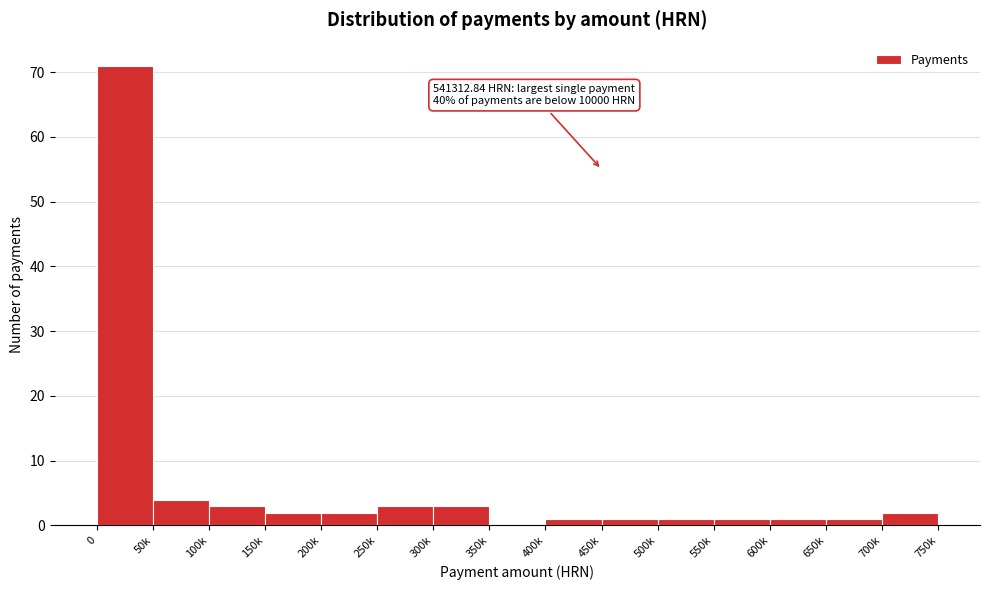

Reading left to right, extract all data points from this chart.

0=71	50k=4	100k=3	150k=2	200k=2	250k=3	300k=3	350k=0	400k=1	450k=1	500k=1	550k=1	600k=1	650k=1	700k=2